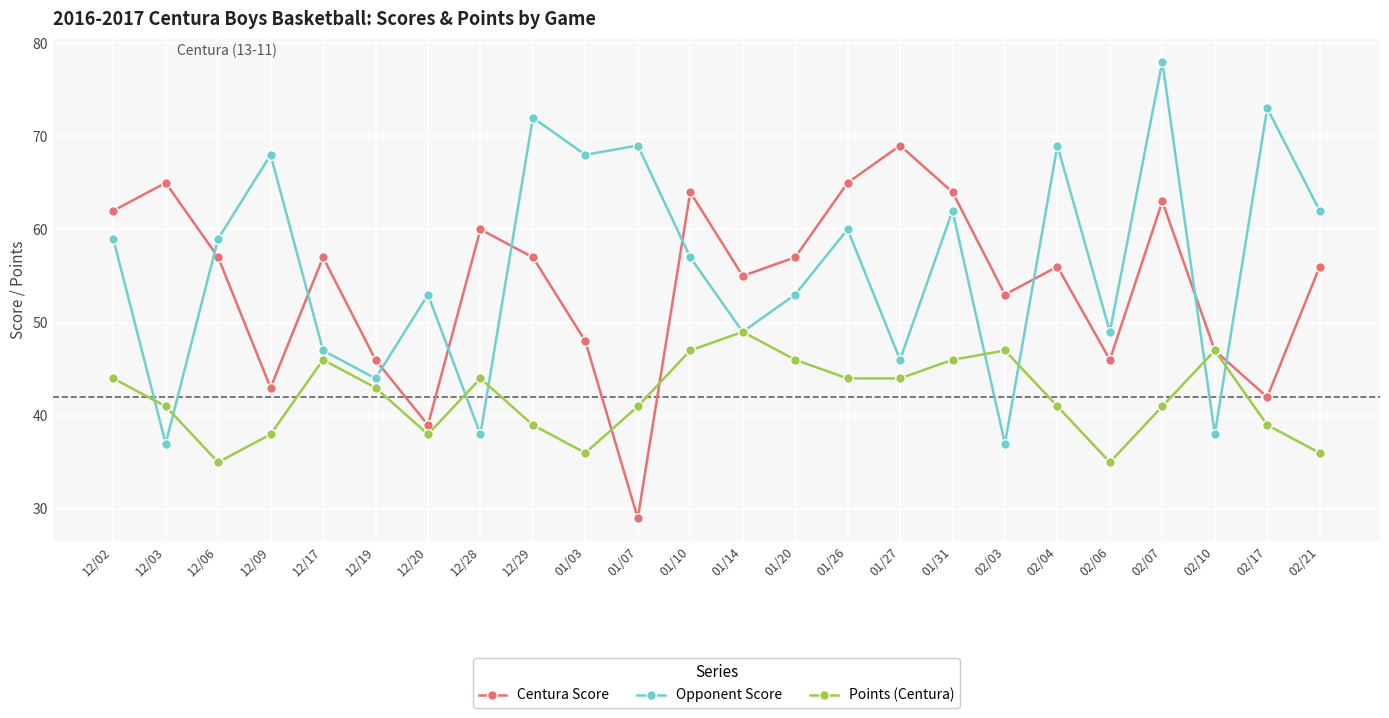

Which label corresponds to the largest value in the chart?

02/07